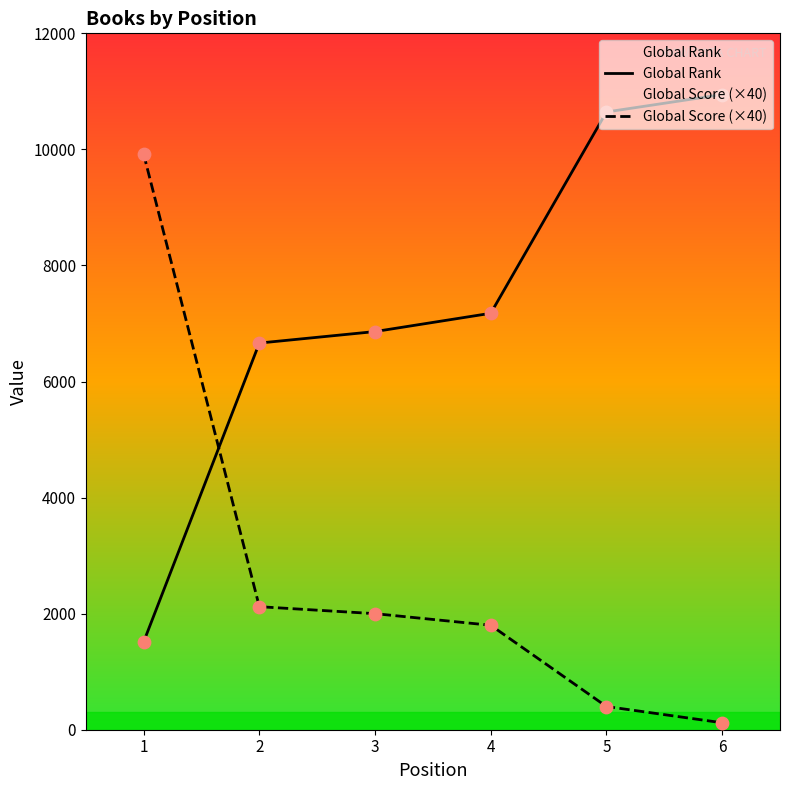

At how many categories does at least one series exceed 10211?

2